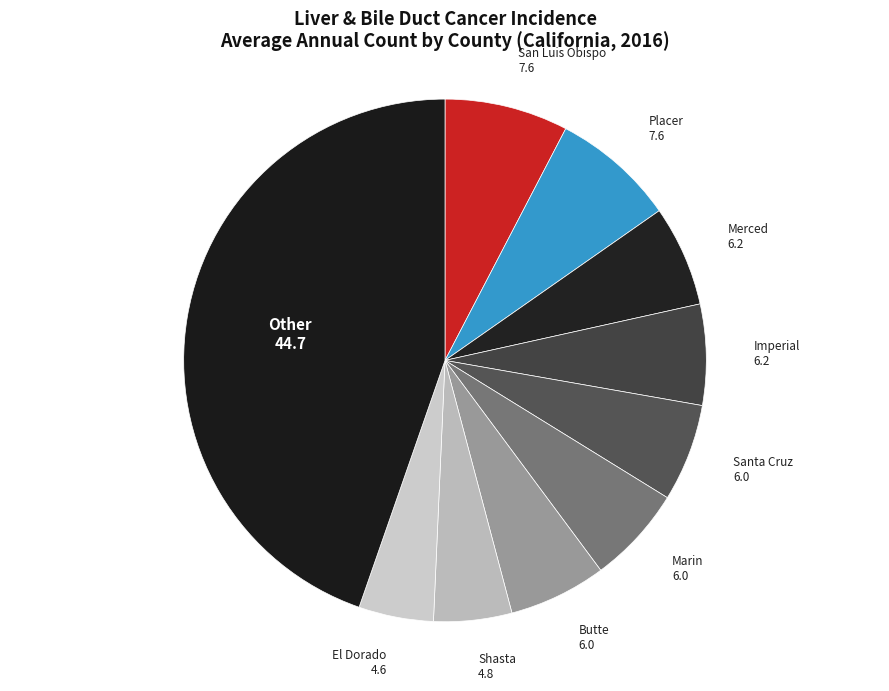

Which category has the biggest portion of the pie?

Other